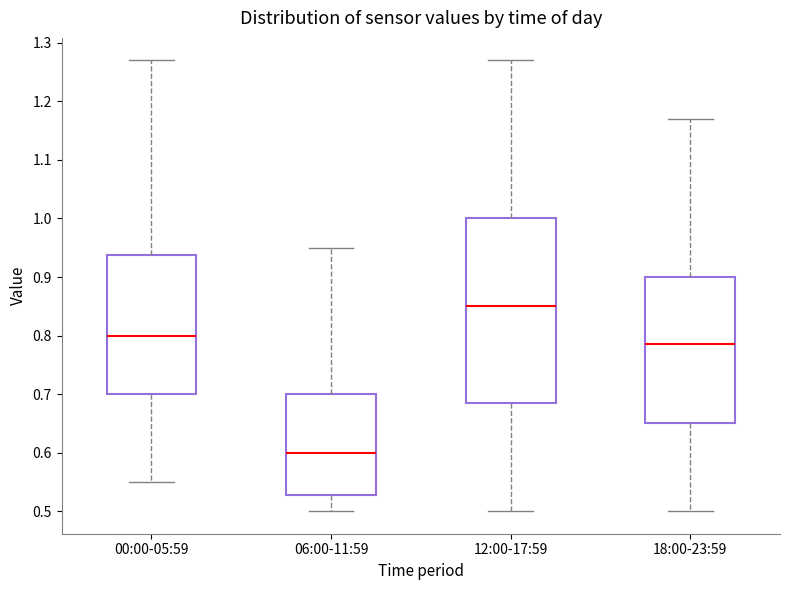

Where does the lower whisker of the box for 12:00-17:59 end on the y-axis? The values are not printed on the chart, so give them approximately, as read against the axis.

0.50